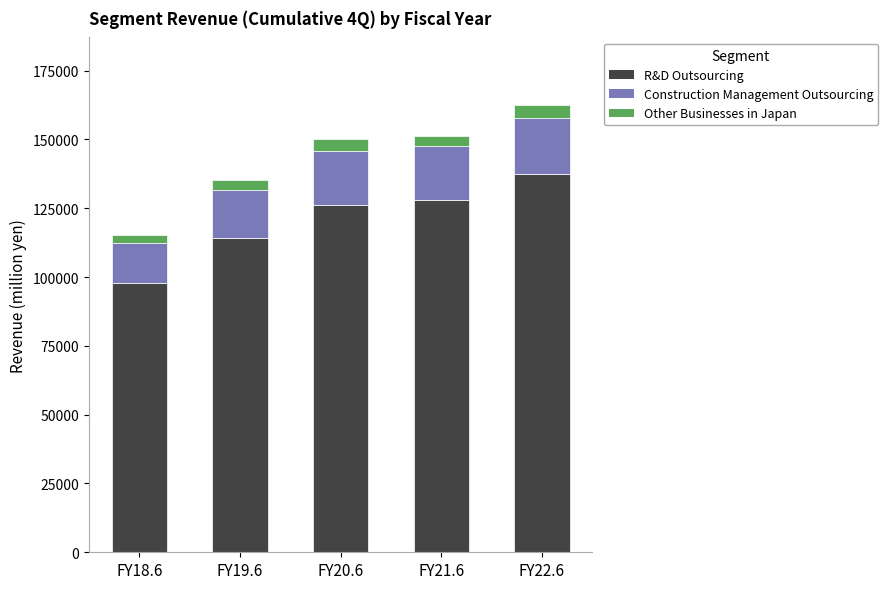

The value of R&D Outsourcing at FY20.6 is 126179. True or false?

True